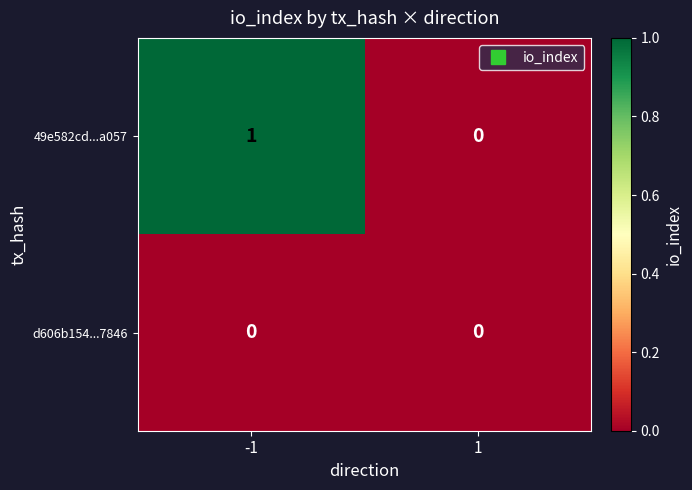

Is the value of d606b154...7846 at -1 greater than the value of 49e582cd...a057 at -1?

No